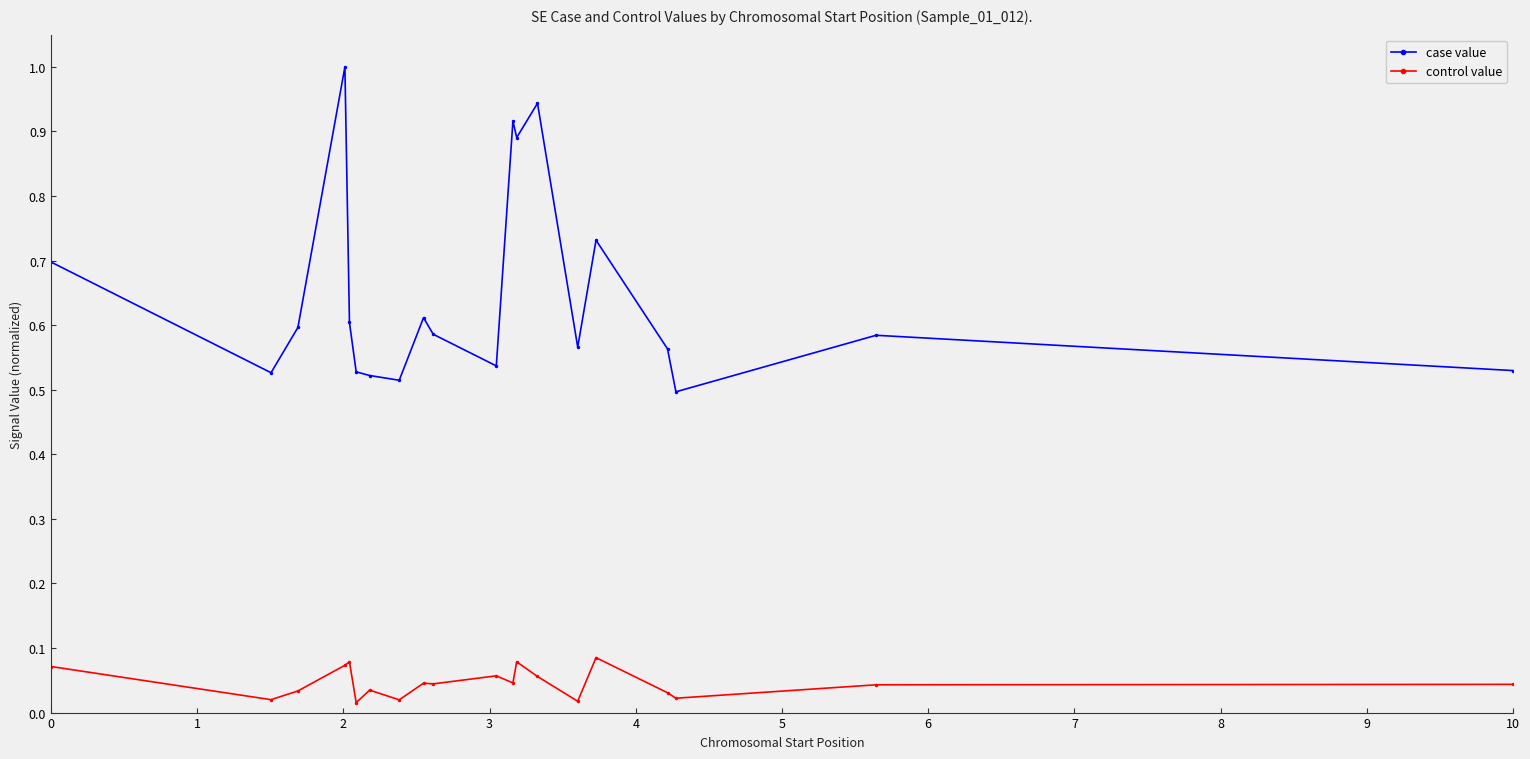

Which series has the largest total across all categories?

case value